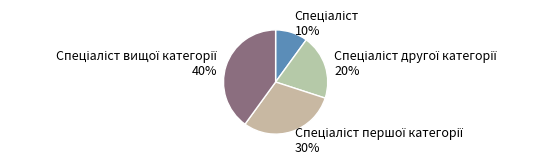

Is there any slice that represents more than half of the pie?

No